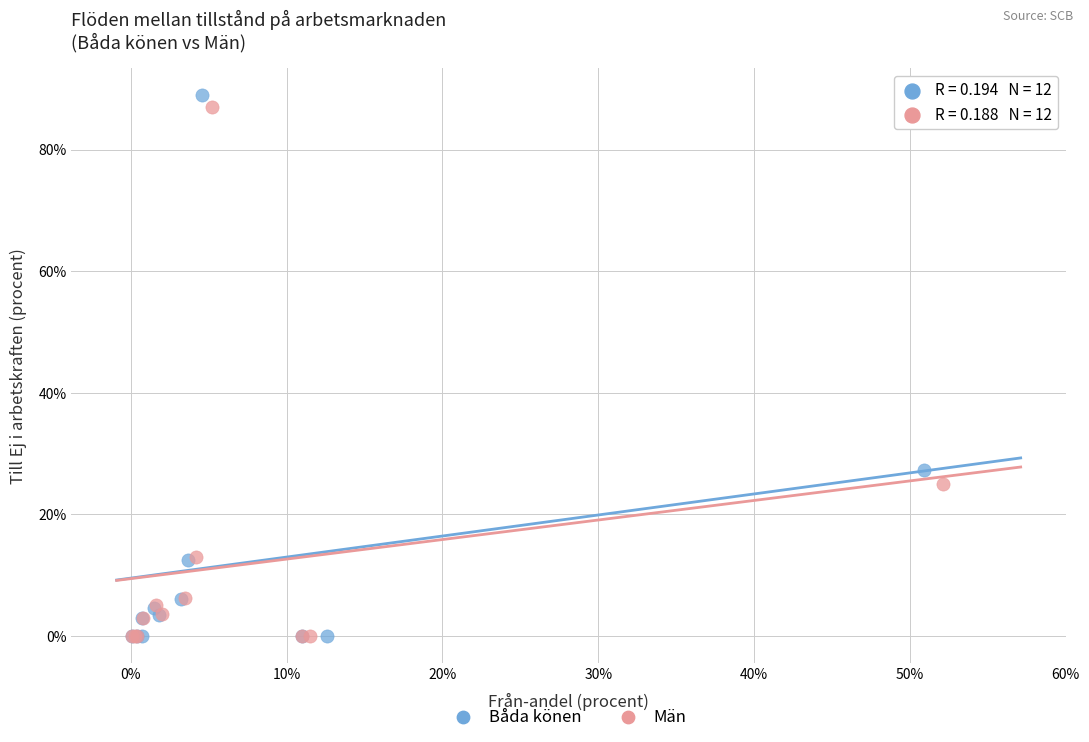

Which series has the widest spread of Y values?

Båda könen